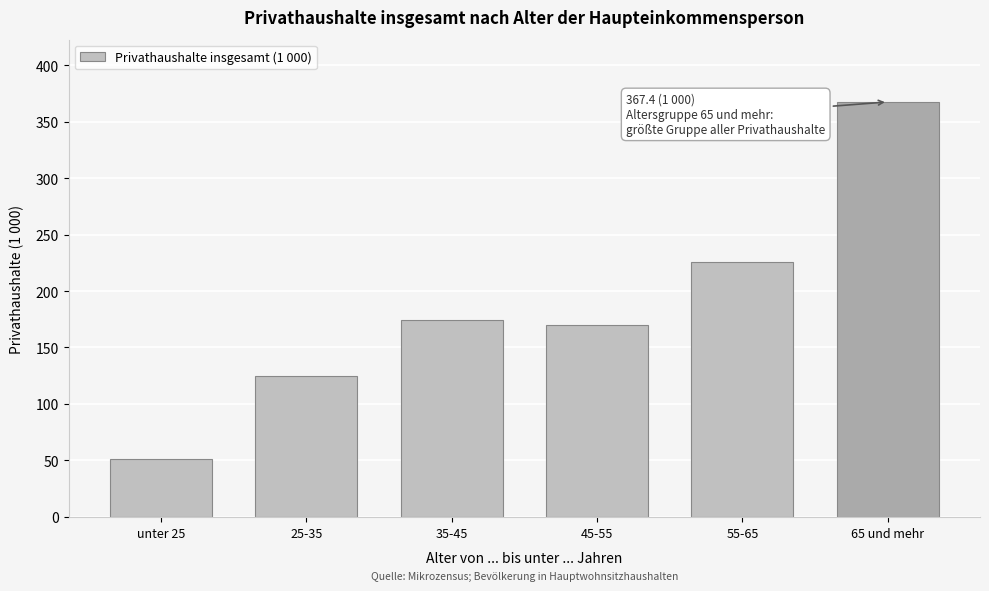

Reading left to right, what are all the values shown in this chart?

51.6	124.9	174.6	169.9	225.3	367.4